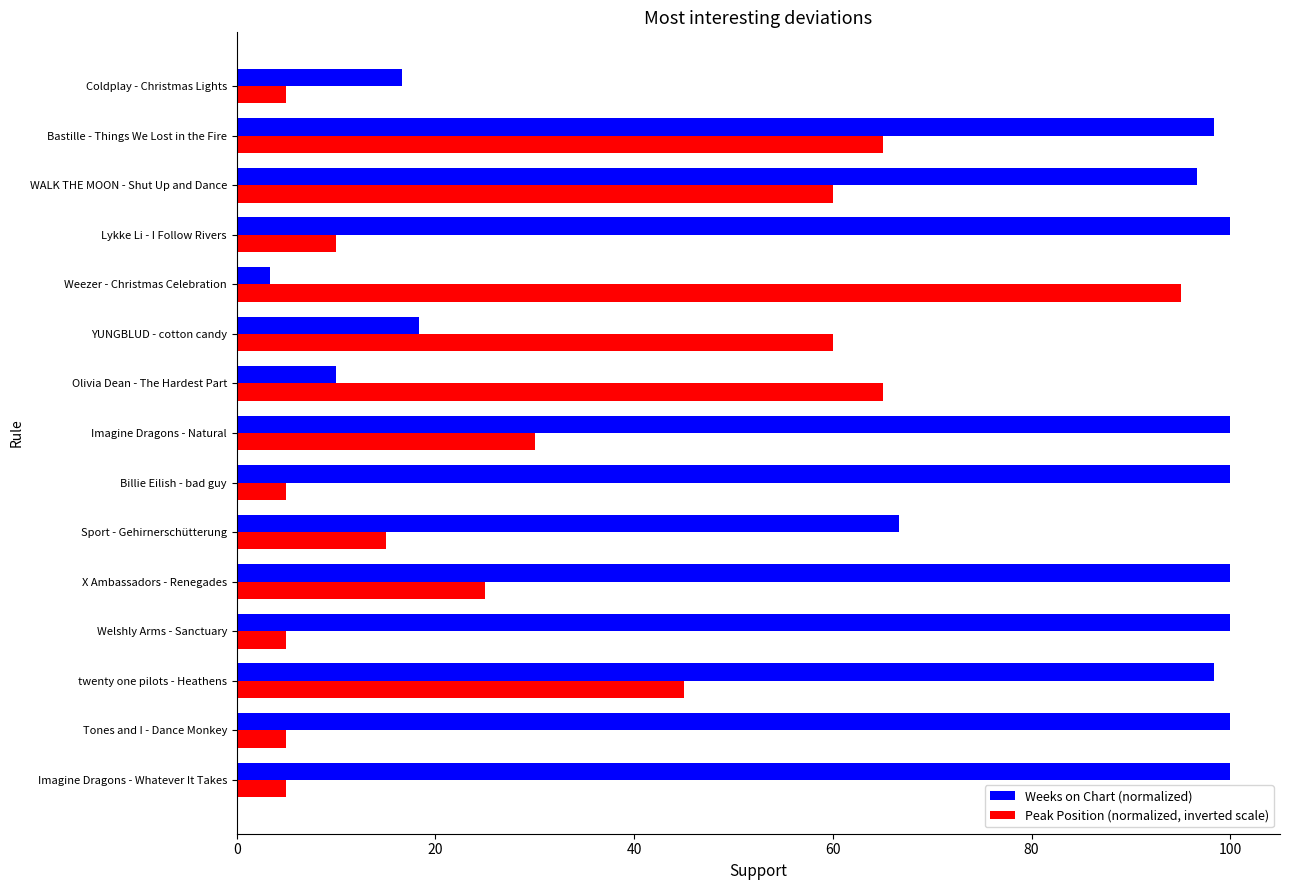

What are all the series names shown in the legend?

Weeks on Chart (normalized), Peak Position (normalized, inverted scale)